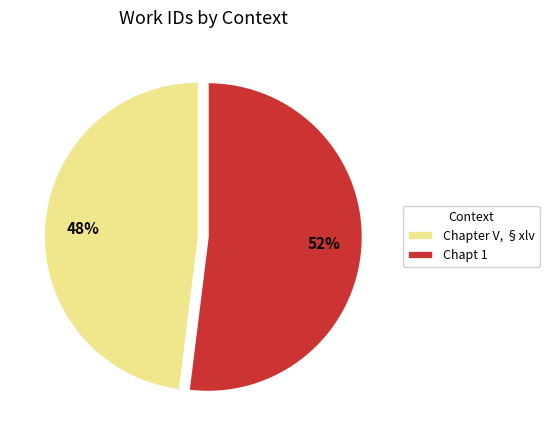

True or false: Chapt 1 accounts for 52% of the total.

True